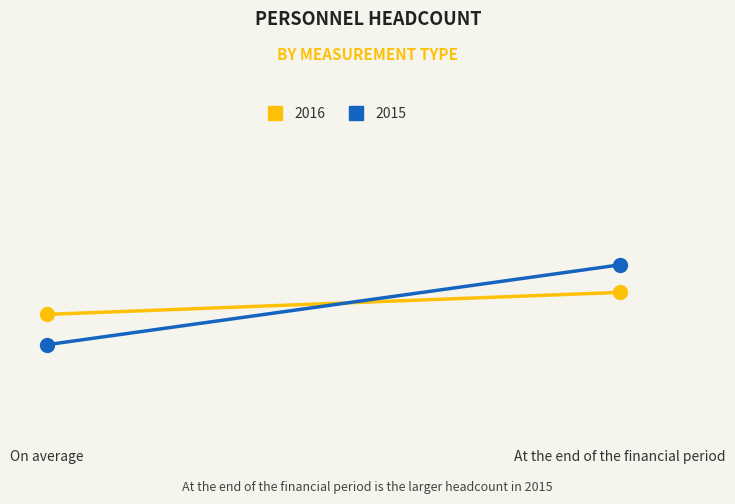

Is the value of 2016 at On average greater than the value of 2015 at At the end of the financial period?

No